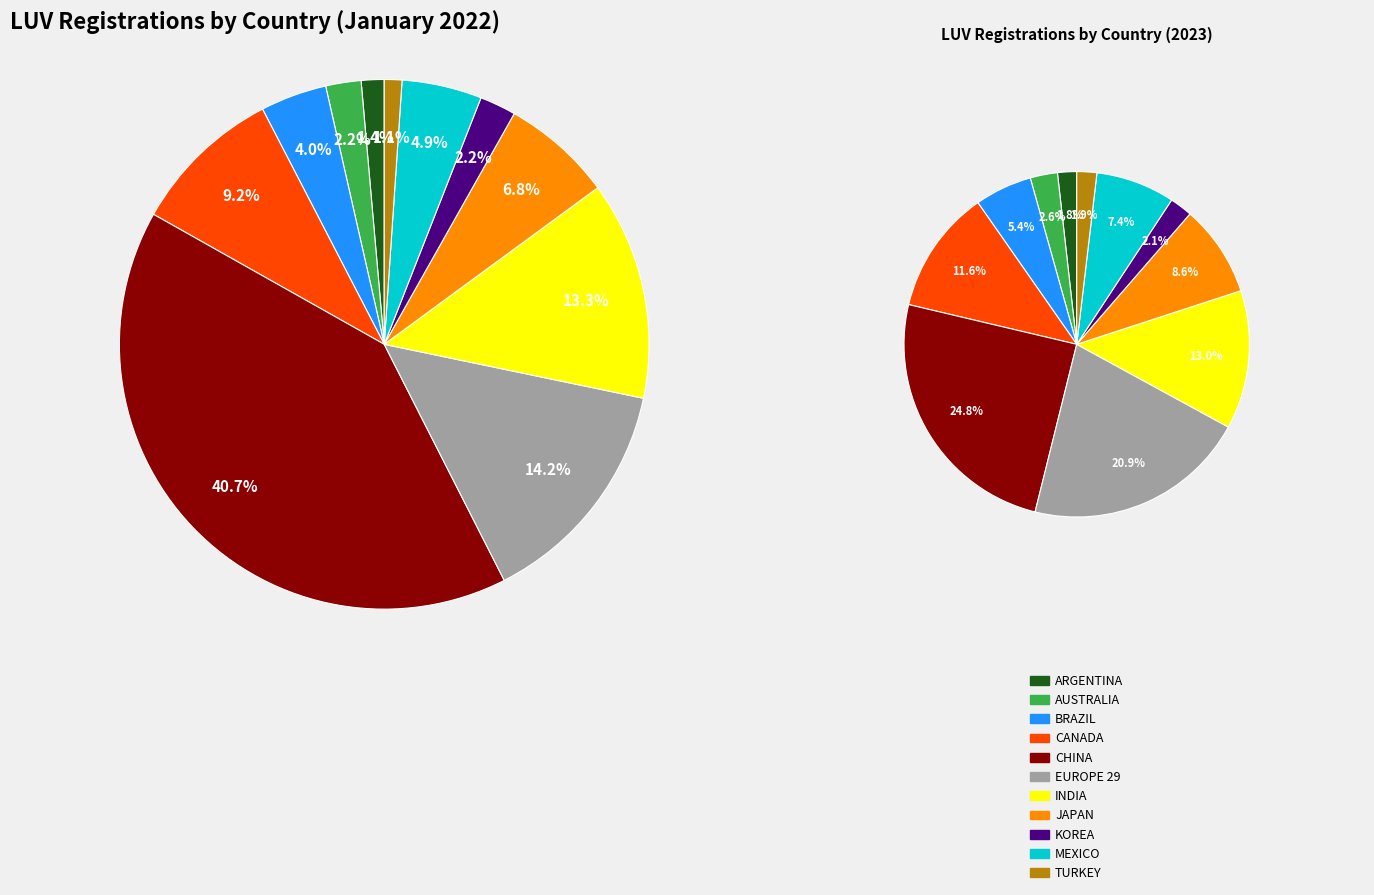

What is the total percentage of KOREA and INDIA?

15.6%